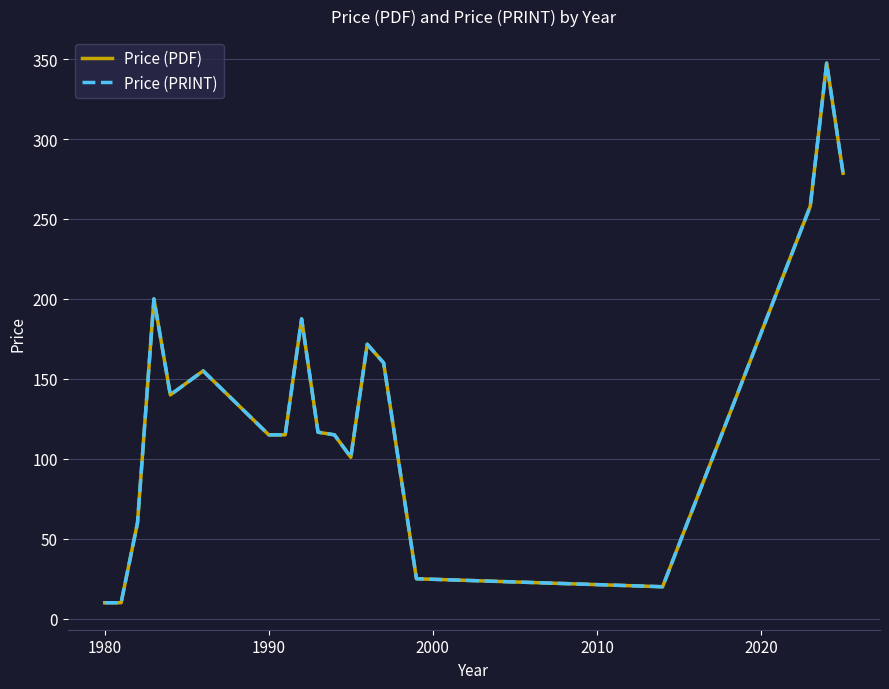

In Price (PRINT), how many points are higher than both neighbors (excluding endpoints)?

5